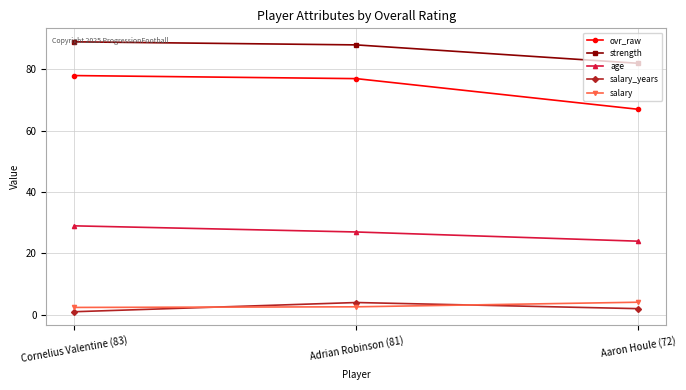

Where is age nearest to the value 26?

Adrian Robinson (81)